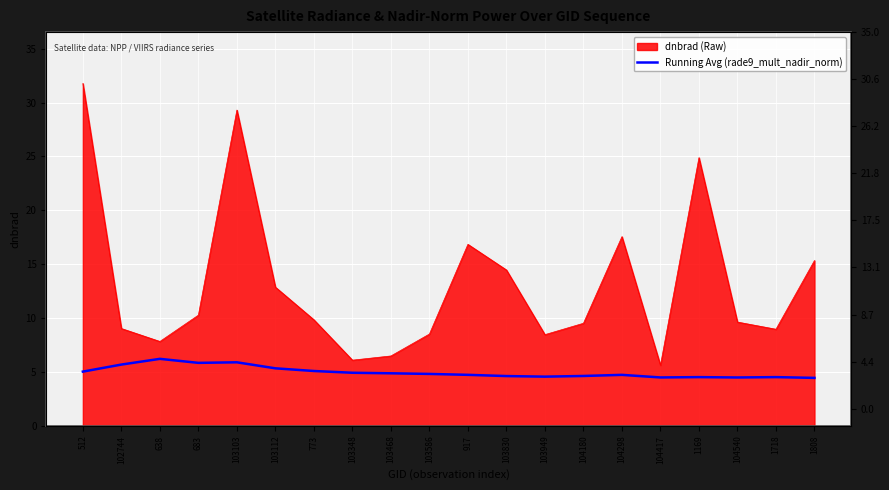

At which category does the data reach its first local peak?

638